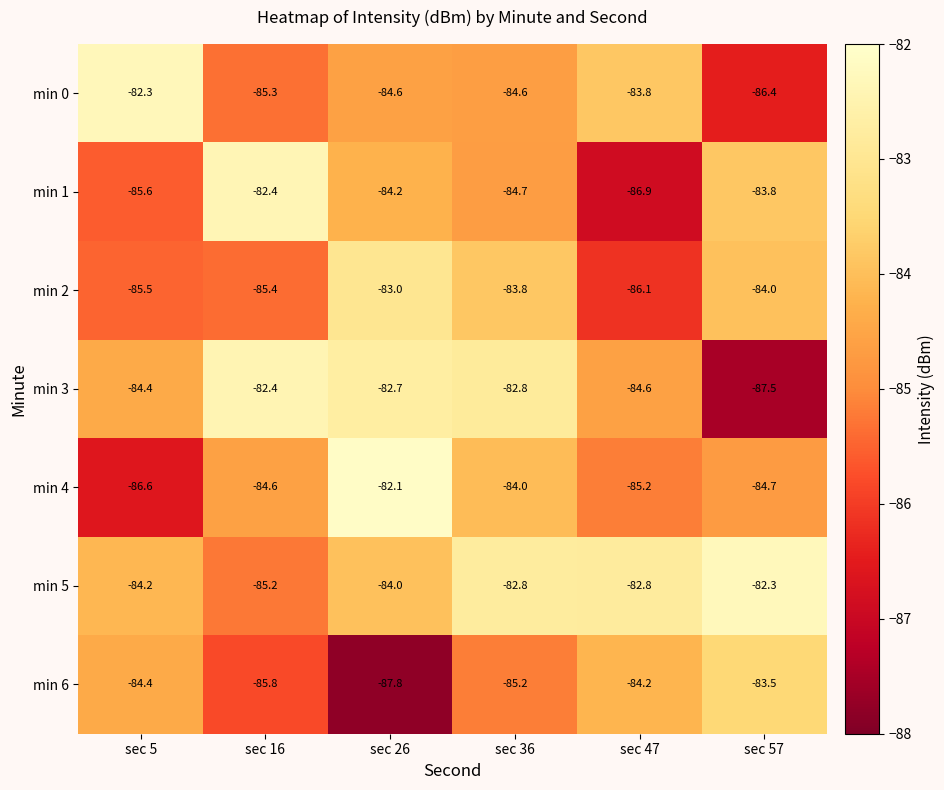

What is the difference between the highest and lowest values at sec 36?

2.4